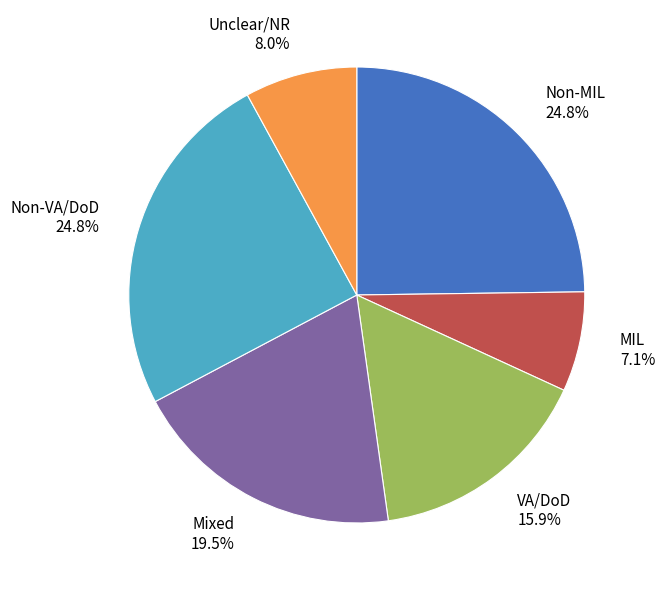

Combined, what portion of the pie is Non-MIL and MIL?

31.9%